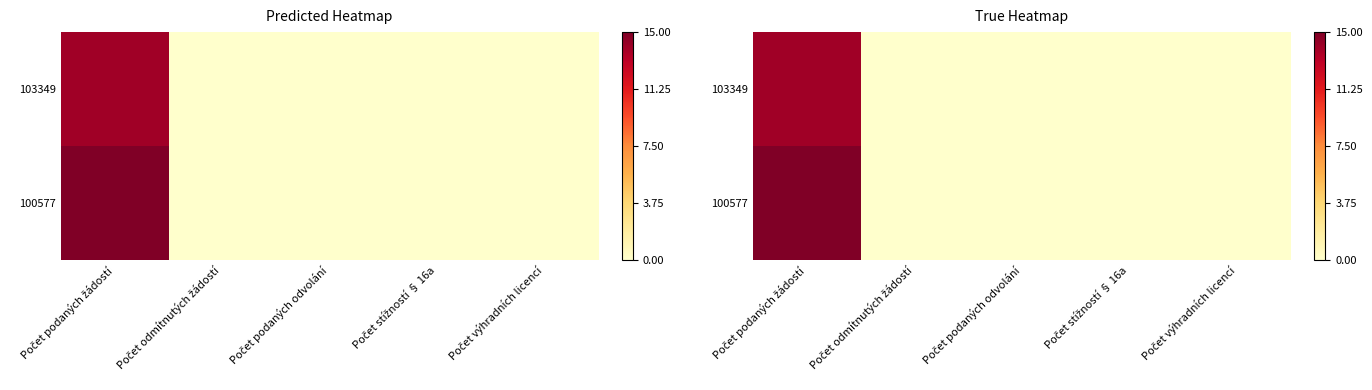

List the series in order of their peak value, highest first.

100577, 103349